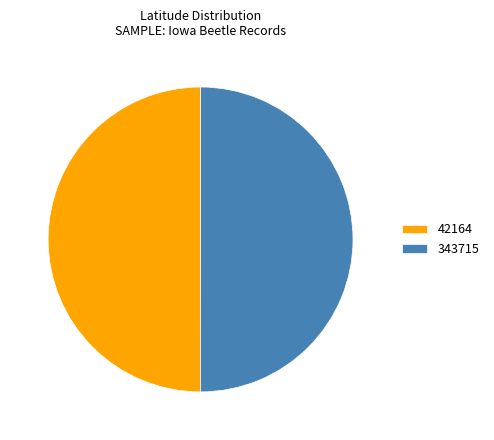

How many segments does this pie chart have?

2